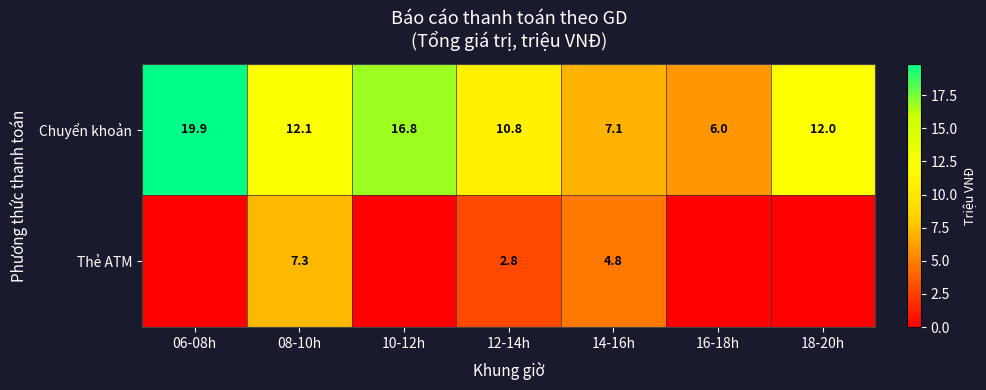

Is the value of Thẻ ATM at 12-14h greater than the value of Chuyển khoản at 14-16h?

No